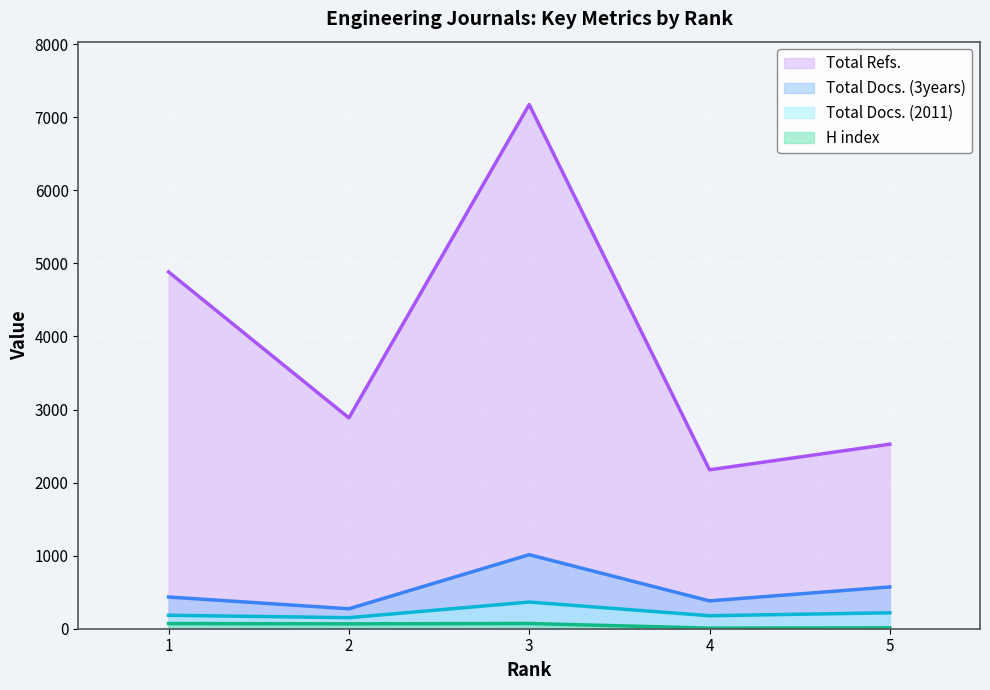

List the labels in order of Total Docs. (2011) value, largest first.

3, 5, 1, 4, 2